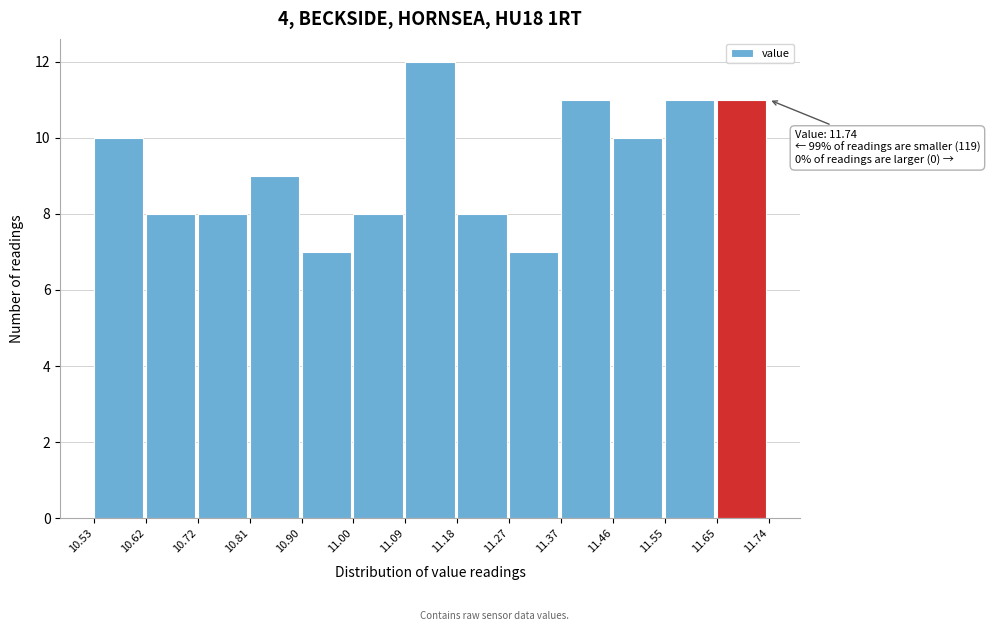

Over which range of the x-axis is the bar tallest?

11.09 to 11.18